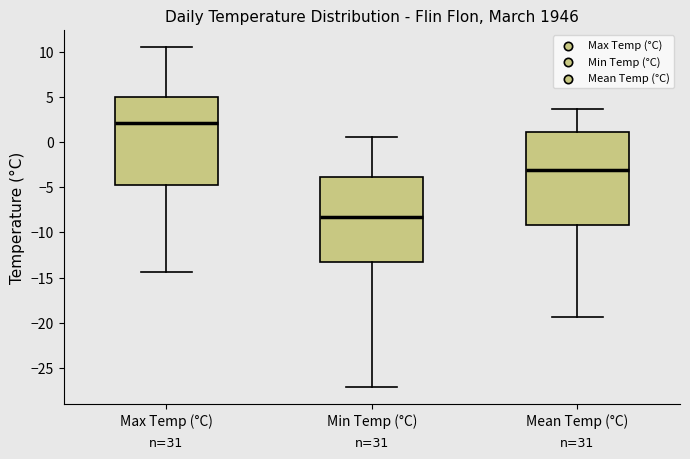

Reading left to right, read every box against the y-axis: the position of its median line, the range the box covers, and the ends of its whiskers. The values are not printed on the chart, so give them approximately, as read against the axis.

Max Temp (°C): median 2.0, box -4.5 to 5.0, whiskers -14.5 to 10.5
Min Temp (°C): median -8.5, box -13.5 to -4.0, whiskers -27.0 to 0.5
Mean Temp (°C): median -3.0, box -9.0 to 1.0, whiskers -19.5 to 3.5